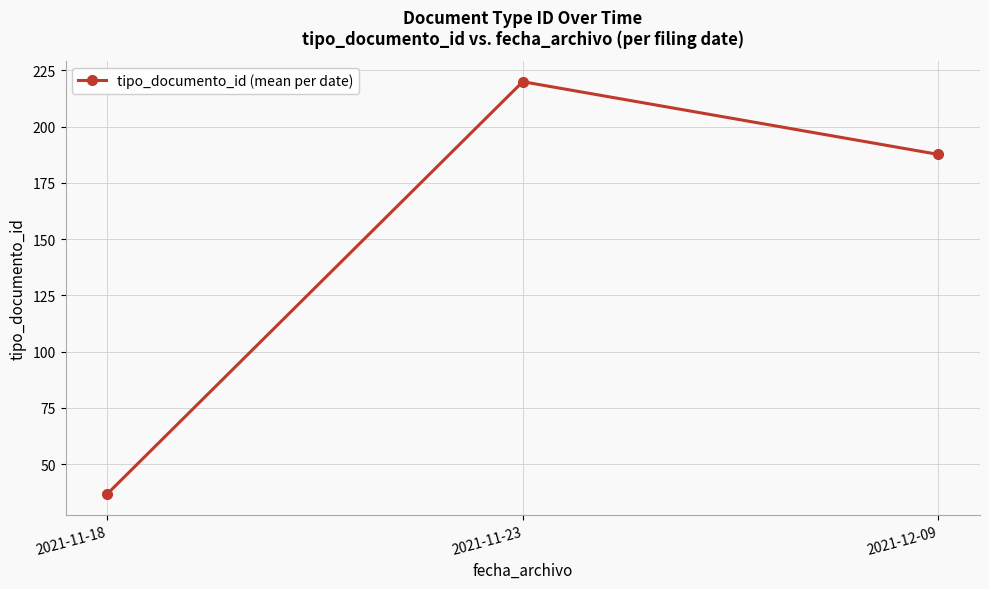

Reading left to right, list all the values displayed in this chart.

36.7	220.0	187.7